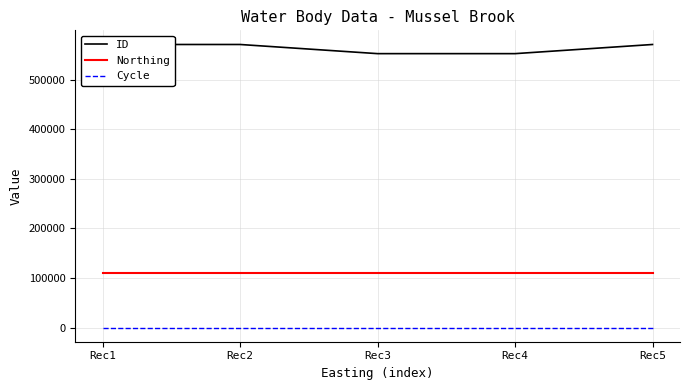

True or false: ID has more than 1 points higher than both neighbors.

False